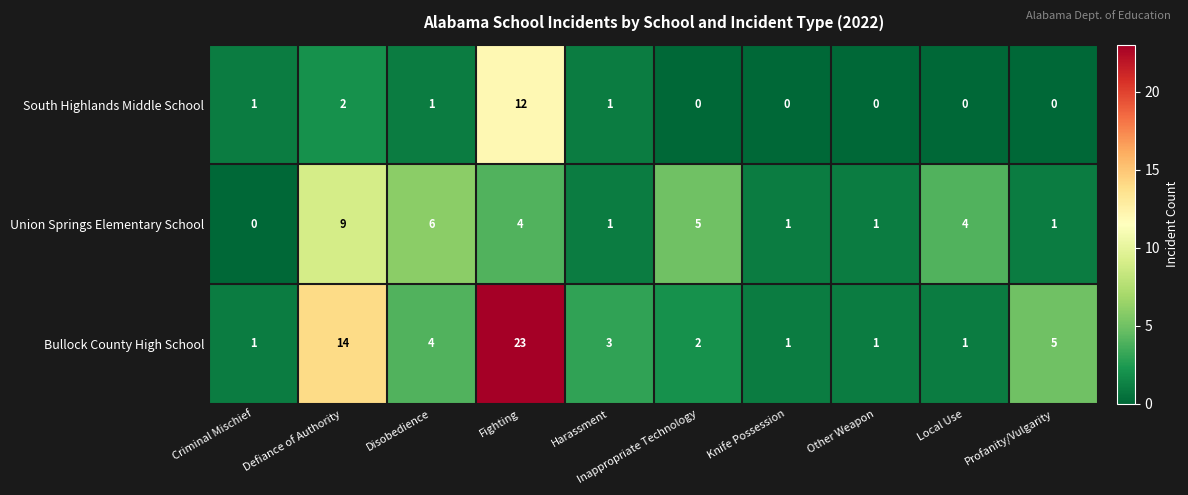

Which series has the largest range (max minus min)?

Bullock County High School